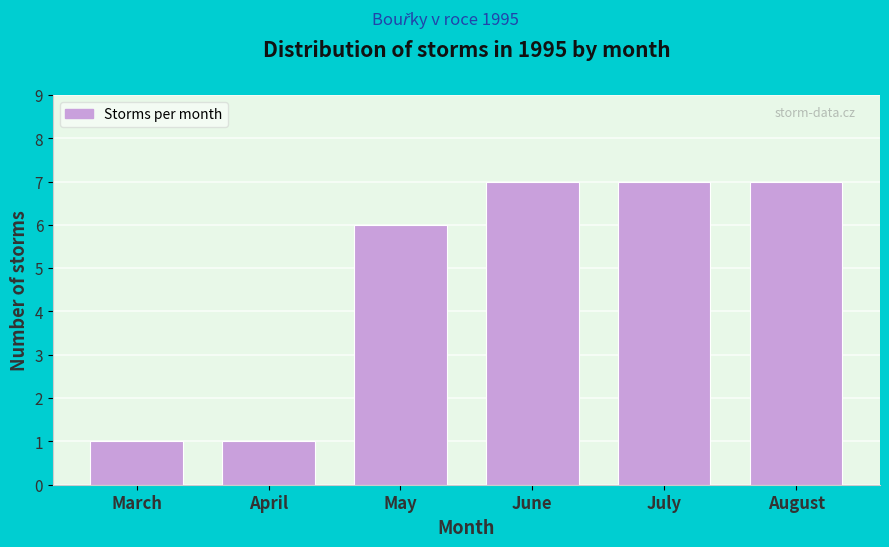

Reading left to right, transcribe all the data shown in this chart.

1	1	6	7	7	7